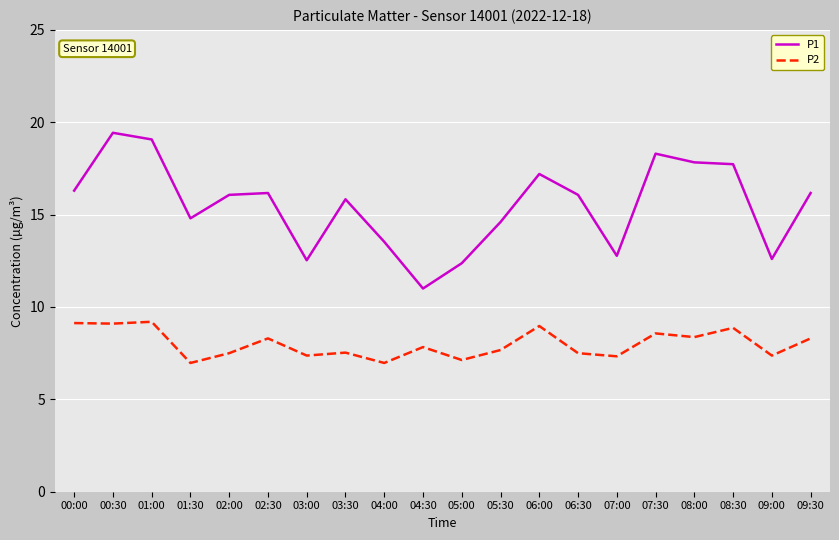

True or false: P2 and P1 intersect in this chart.

False